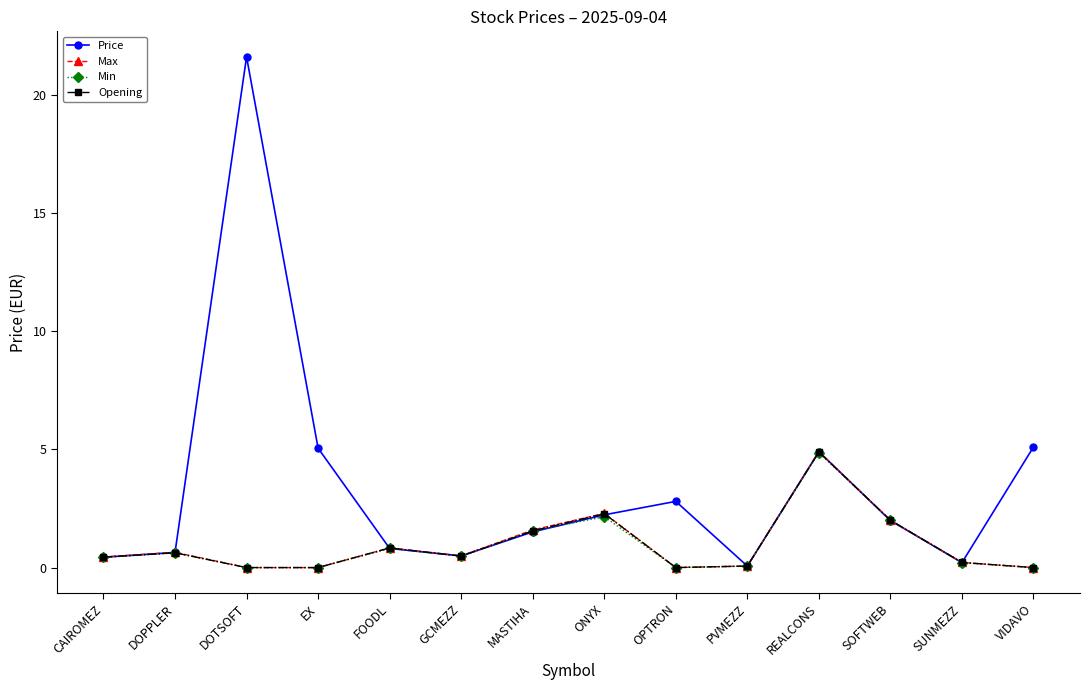

What value does the Price series have at REALCONS?

4.9